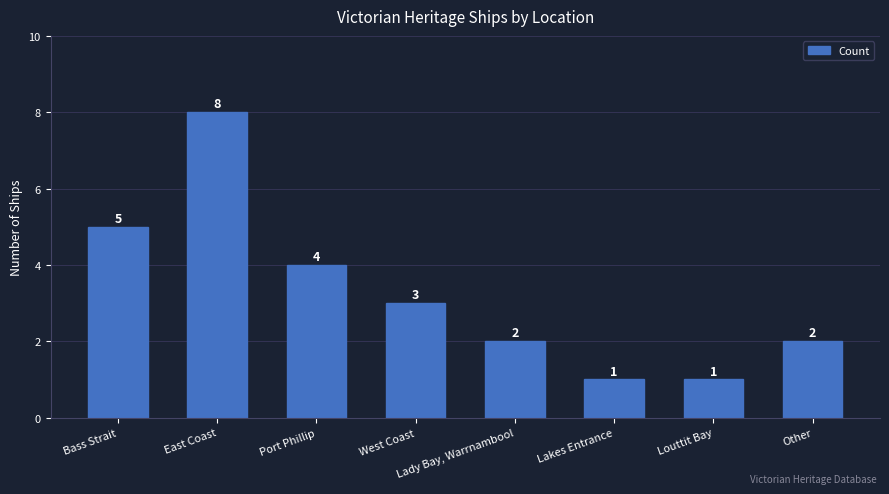

The chart shows a value of 13 at East Coast. True or false?

False